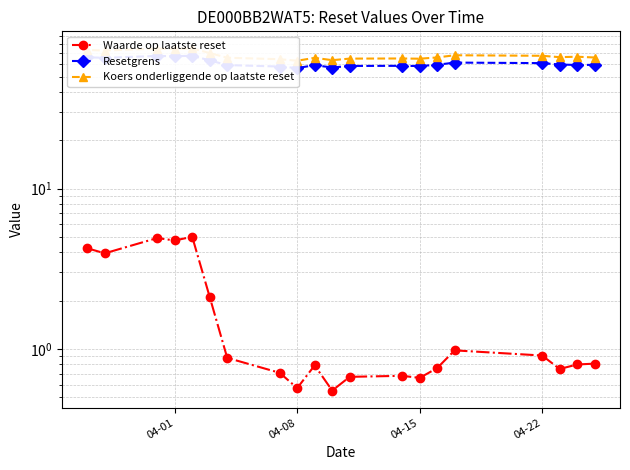

How many series are shown in this chart?

3